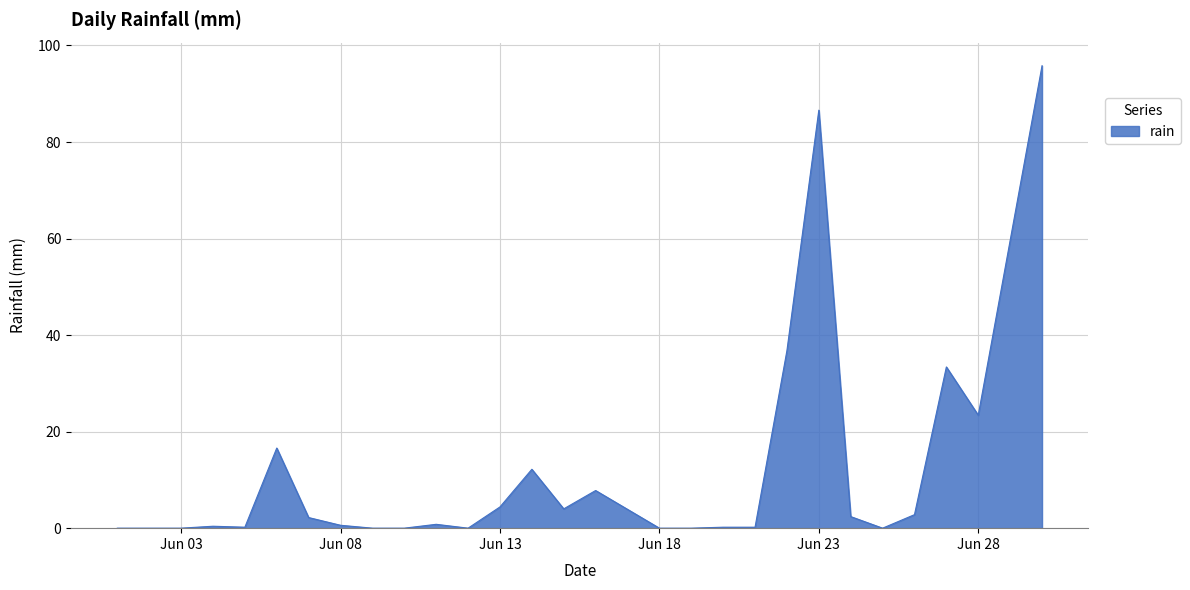

What is the difference between the maximum and minimum values?

95.8